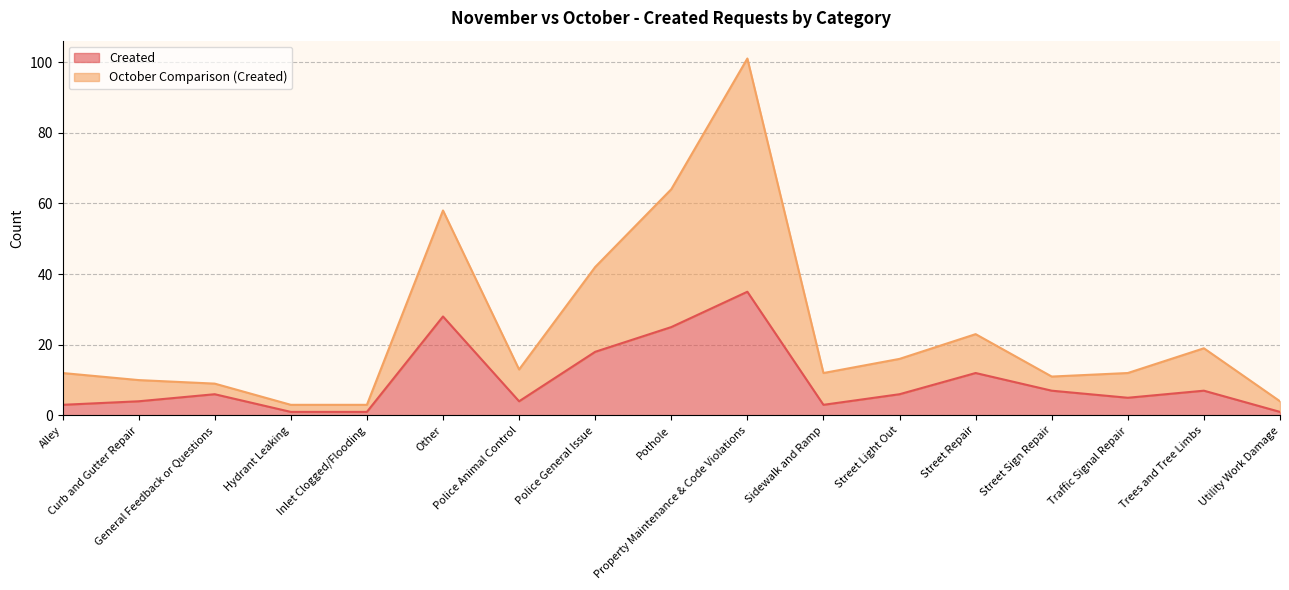

What is the total value across all series at Other?

58